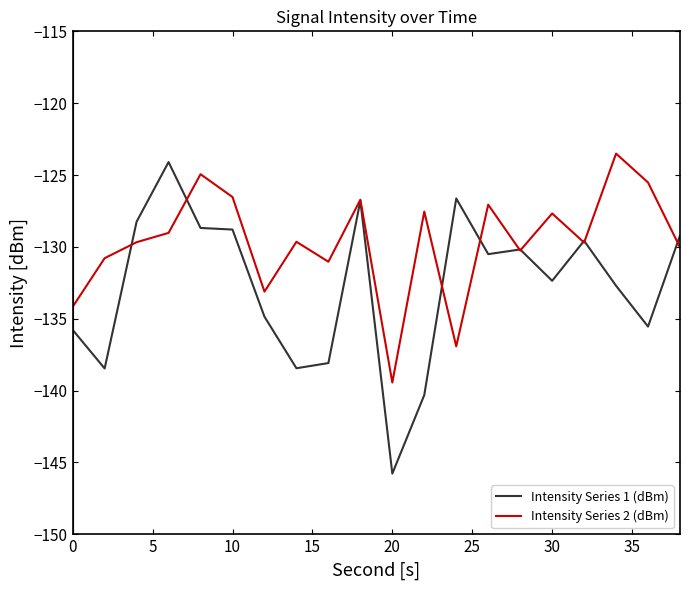

What is the greatest value displayed?

-123.5